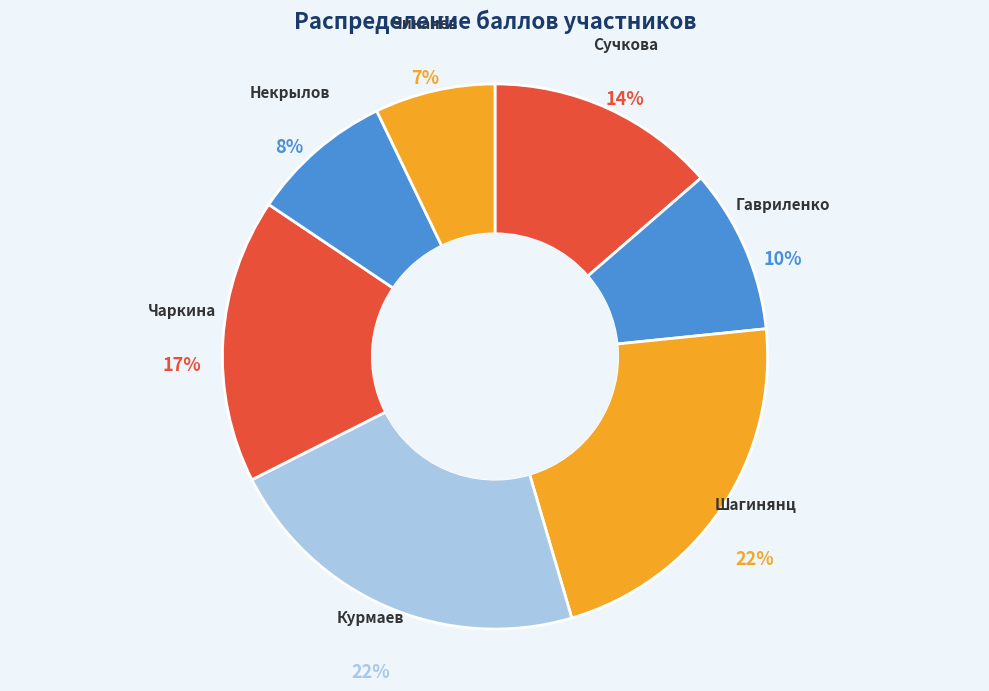

How many slices are in this pie chart?

7